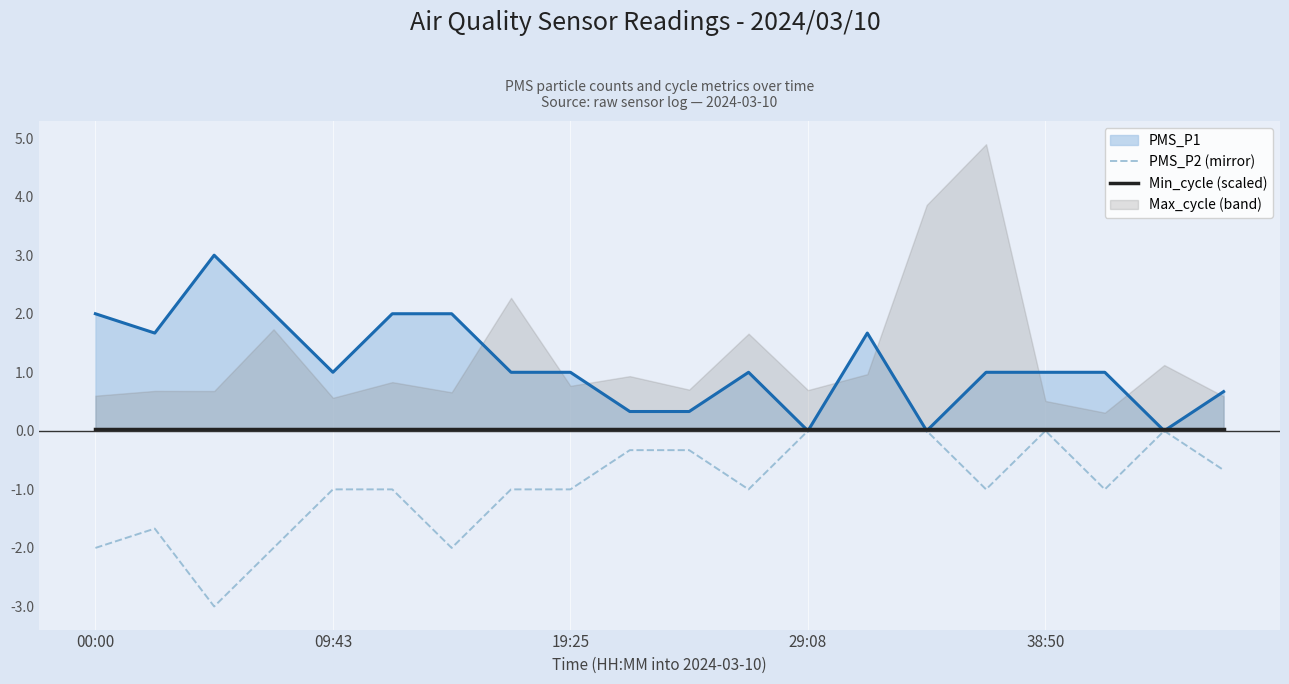

How many data points does each series have?

20